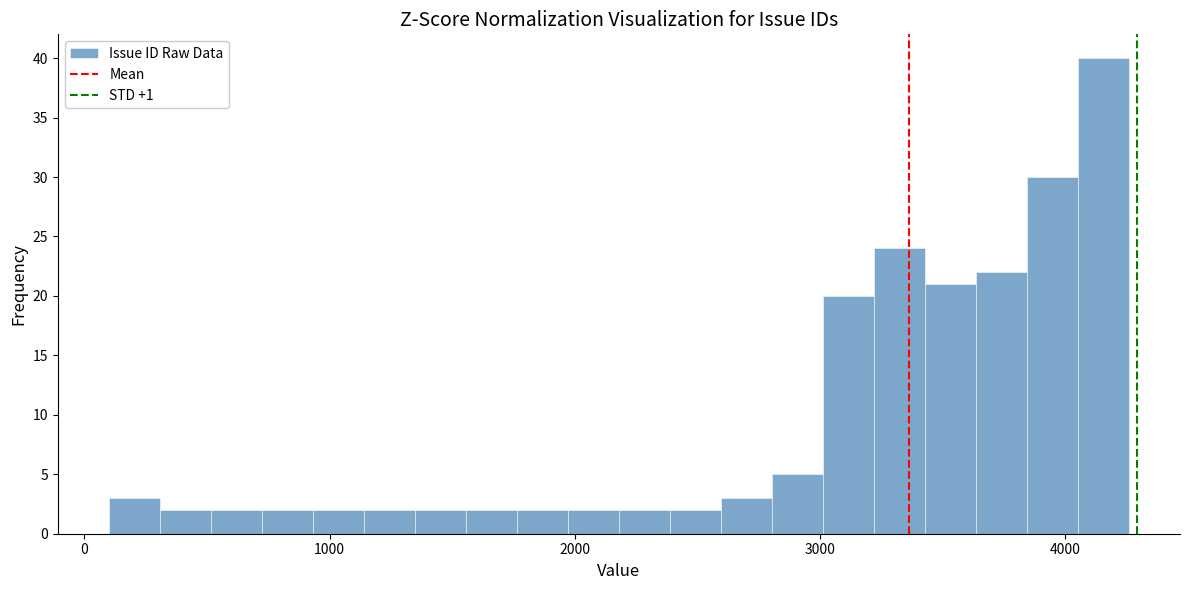

Read against the x-axis, roughly where is the centre of the tallest bar?

4200